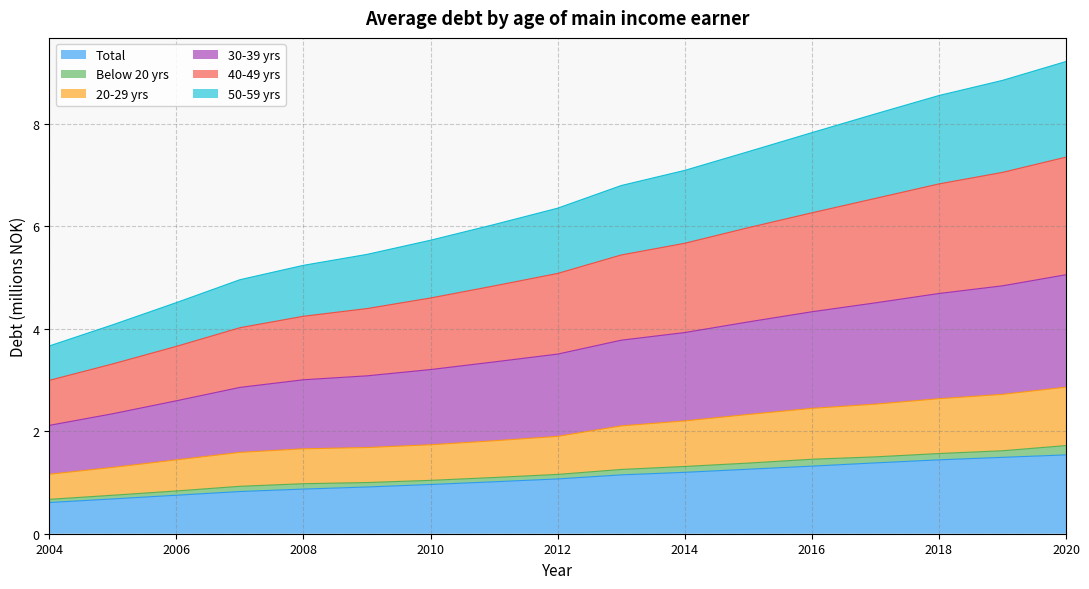

Is it true that 30-39 yrs equals 11.4 at 2017?

False